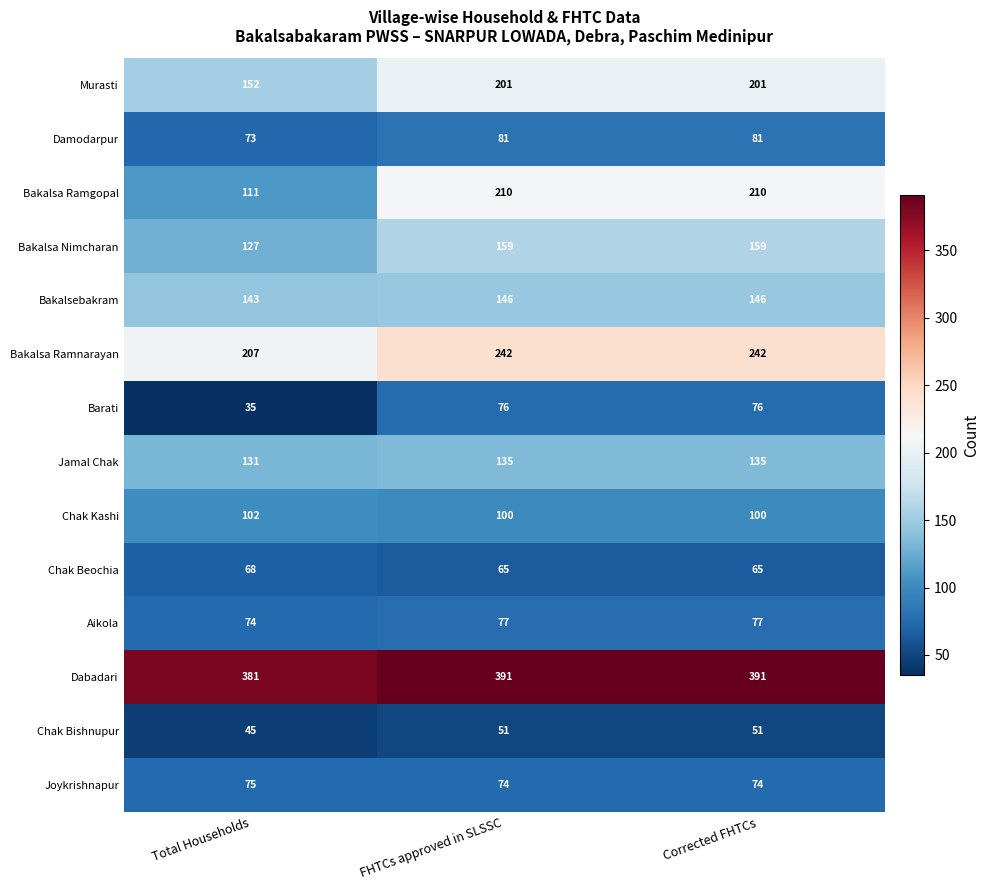

Which series has the largest range (max minus min)?

Bakalsa Ramgopal